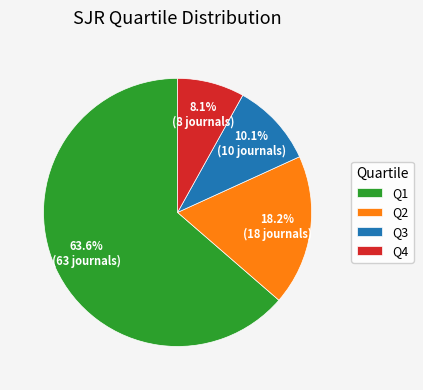

What is the majority slice?

Q1